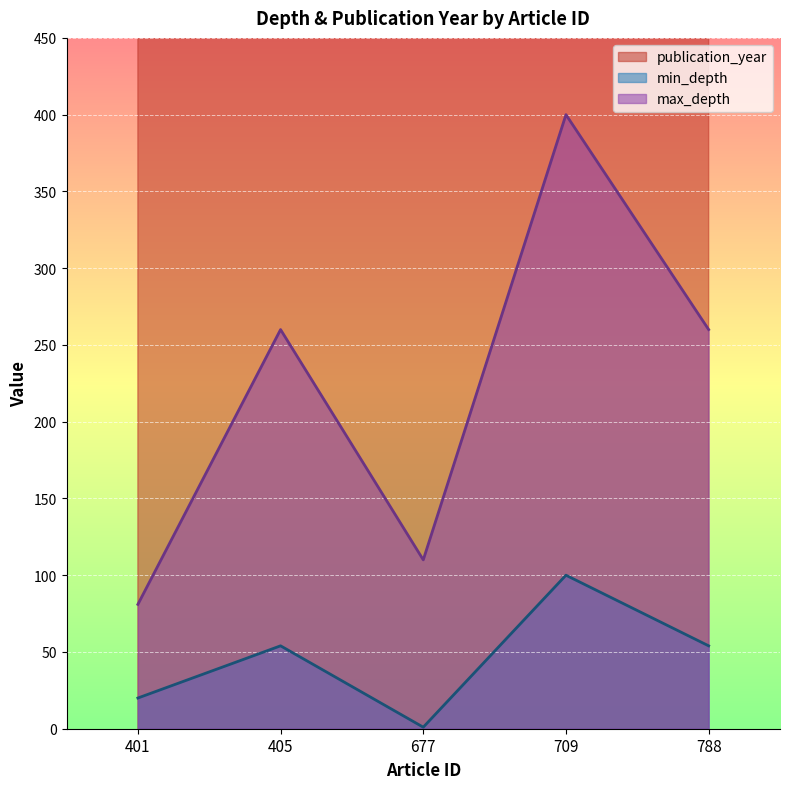

Count the number of data series in this chart.

3